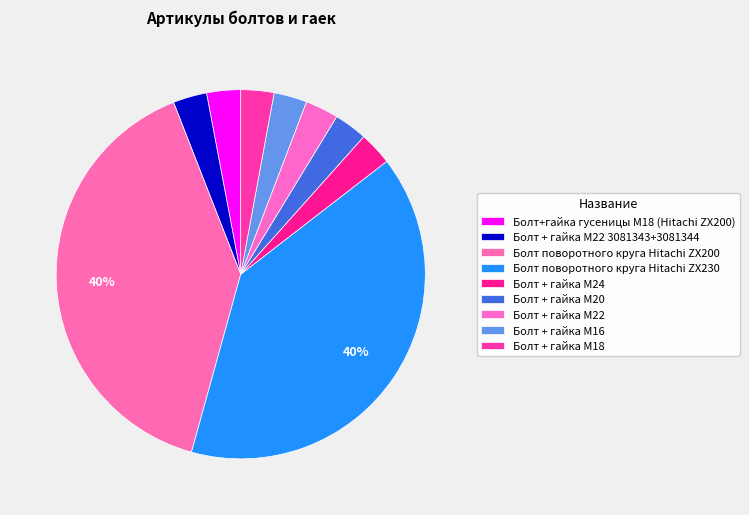

What percentage do Болт поворотного круга Hitachi ZX230 and Болт + гайка M16 together represent?

42.7%